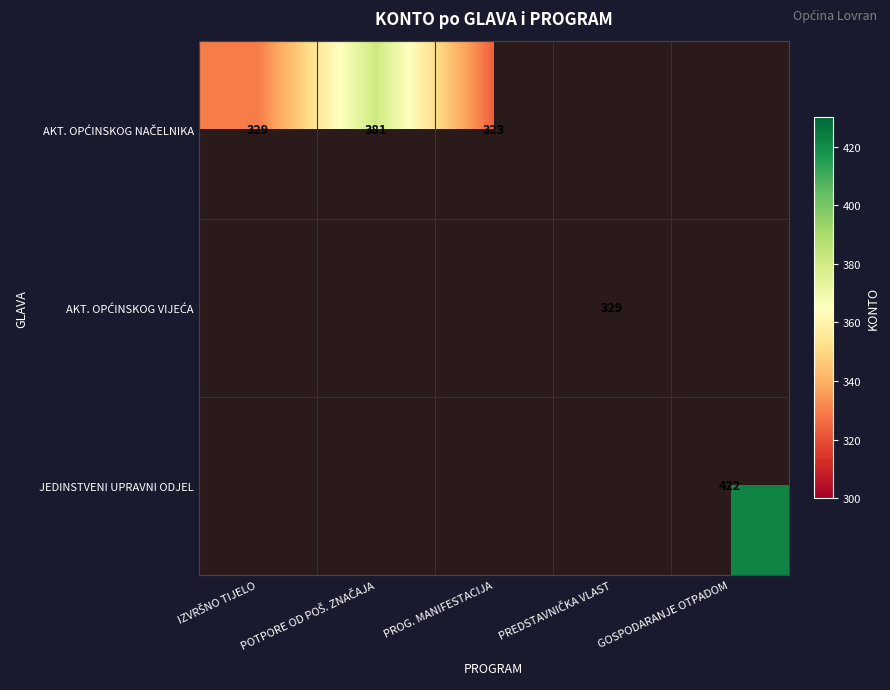

At how many categories does at least one series exceed 324?

4